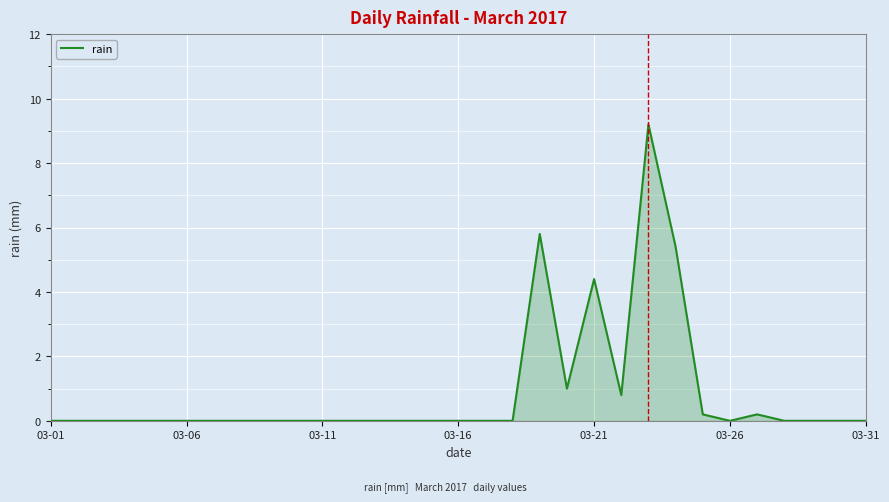

What is the greatest value displayed?

9.2